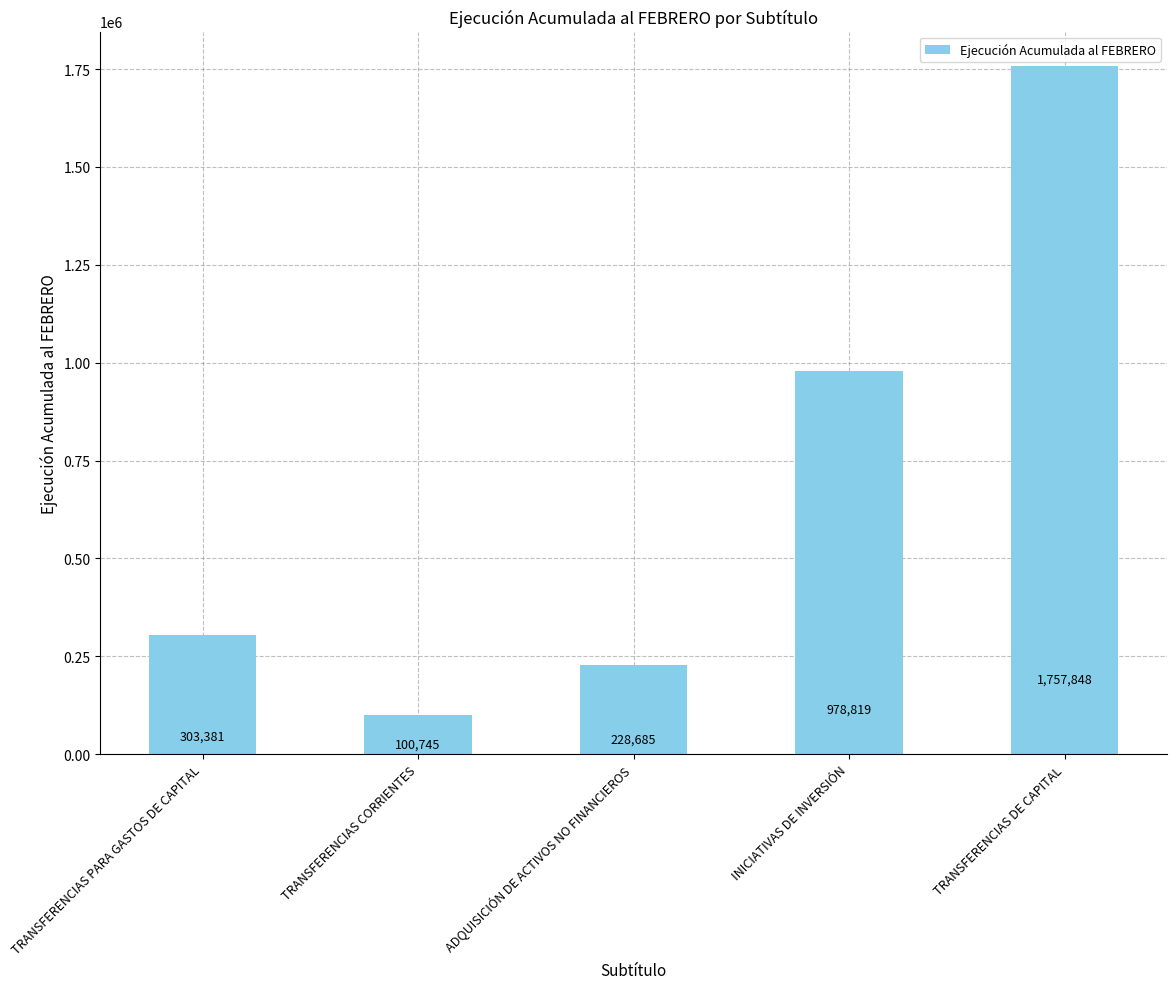

True or false: the data shows 1710128 at INICIATIVAS DE INVERSIÓN.

False